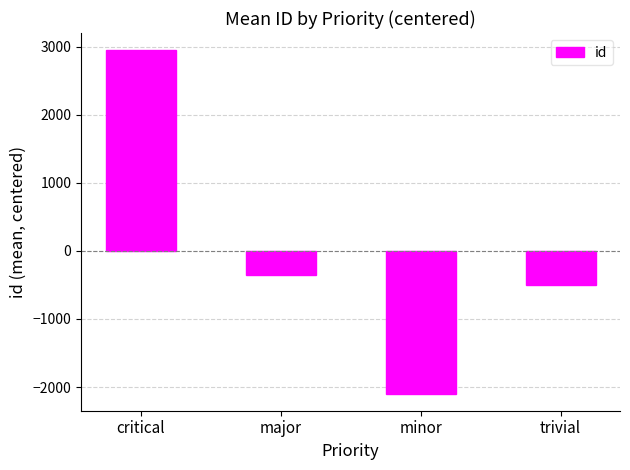

What is the sum of the values at critical and major?

2601.3